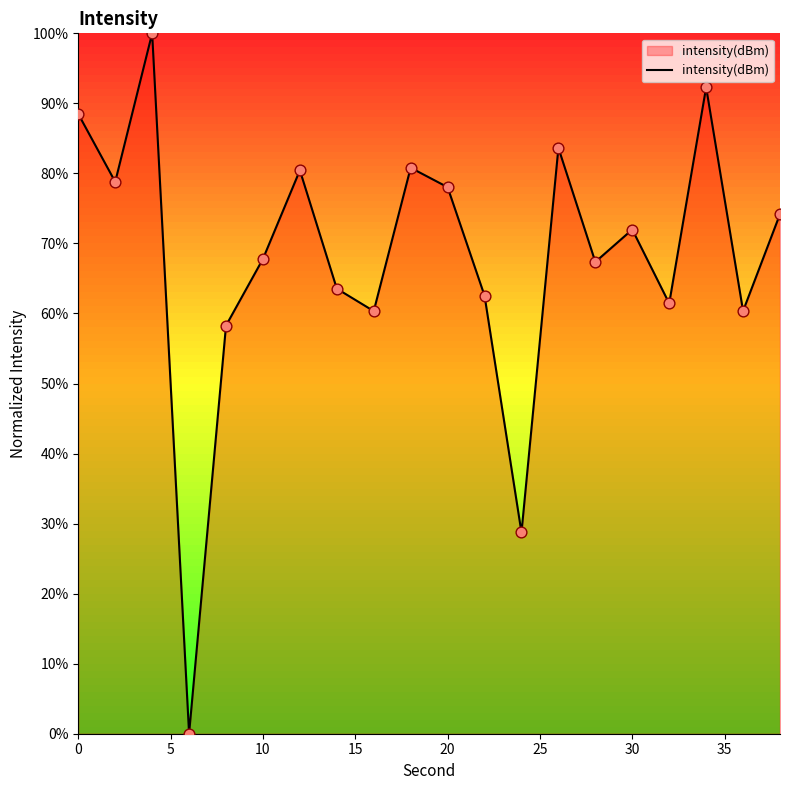

What is the greatest value displayed?

100.0